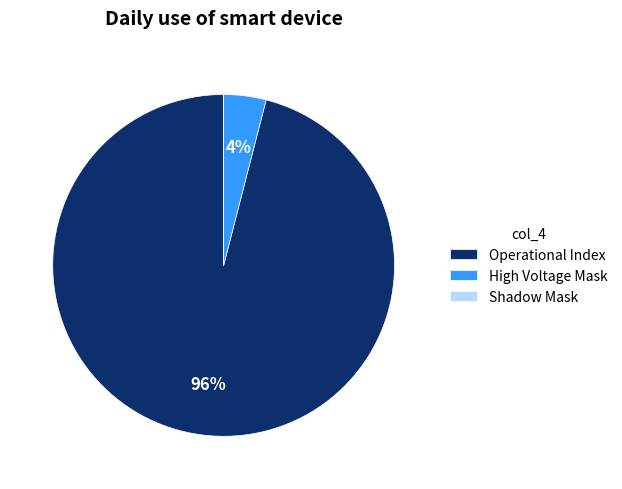

True or false: Operational Index accounts for 96% of the total.

True